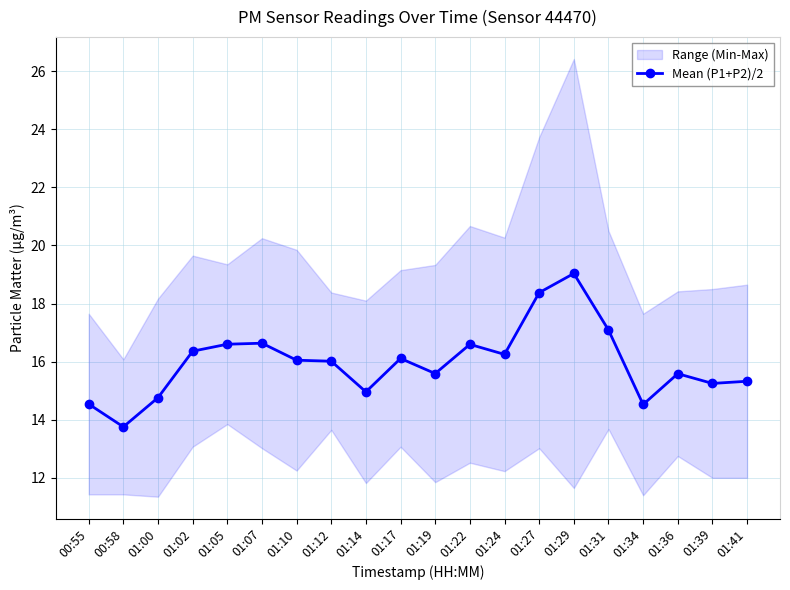

What is the difference between the values at 00:58 and 01:07?

2.9